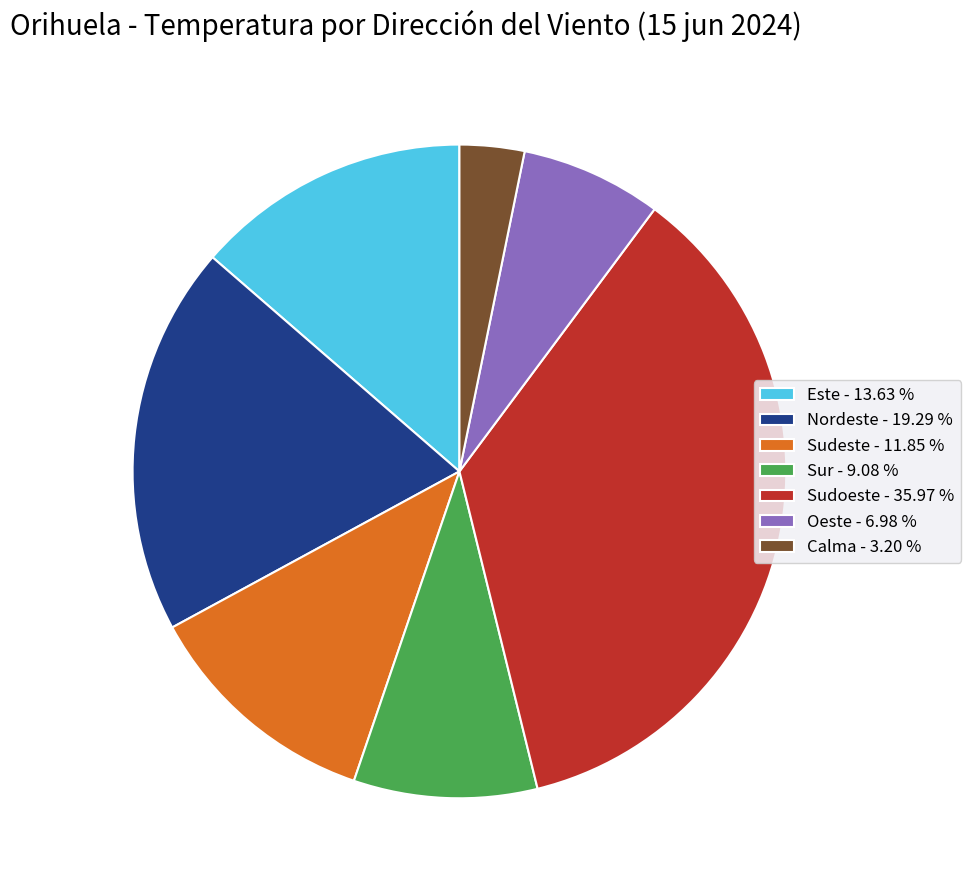

Which has a higher value, Nordeste - 19.29 % or Sudeste - 11.85 %?

Nordeste - 19.29 %